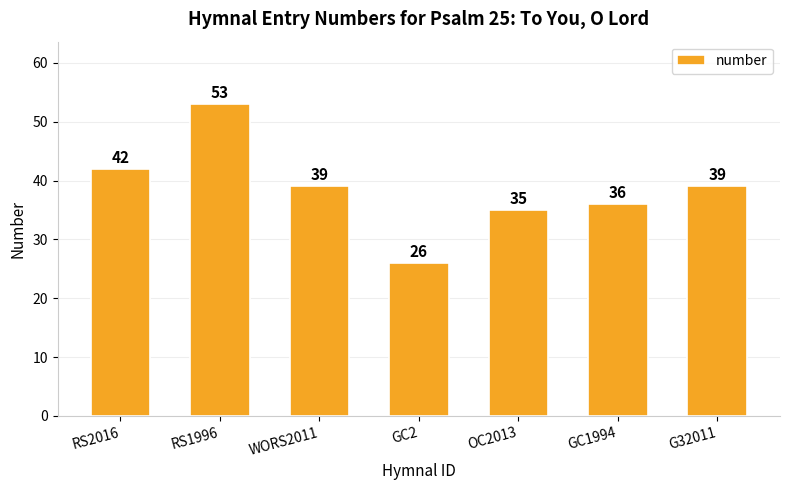

Approximately how many times larger is the value at WORS2011 compared to RS2016?

0.9